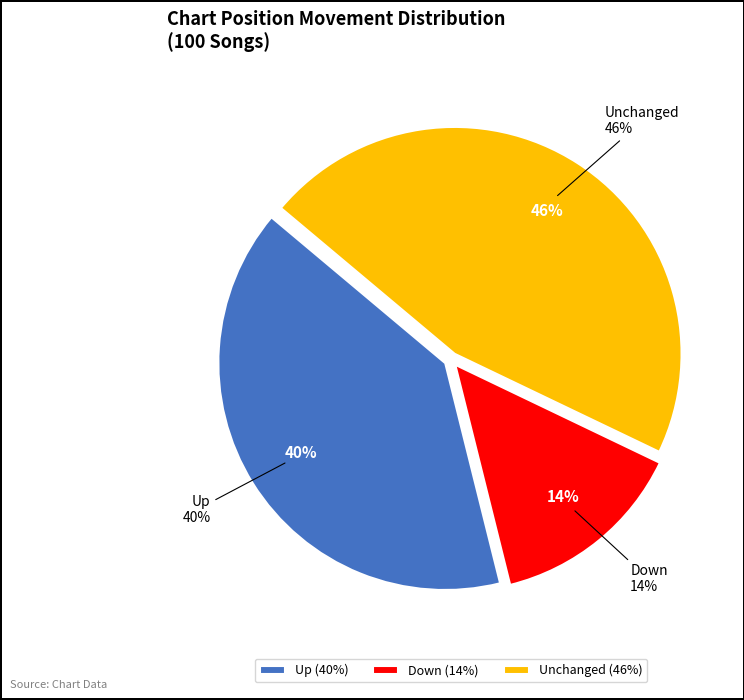

How many slices are in this pie chart?

3